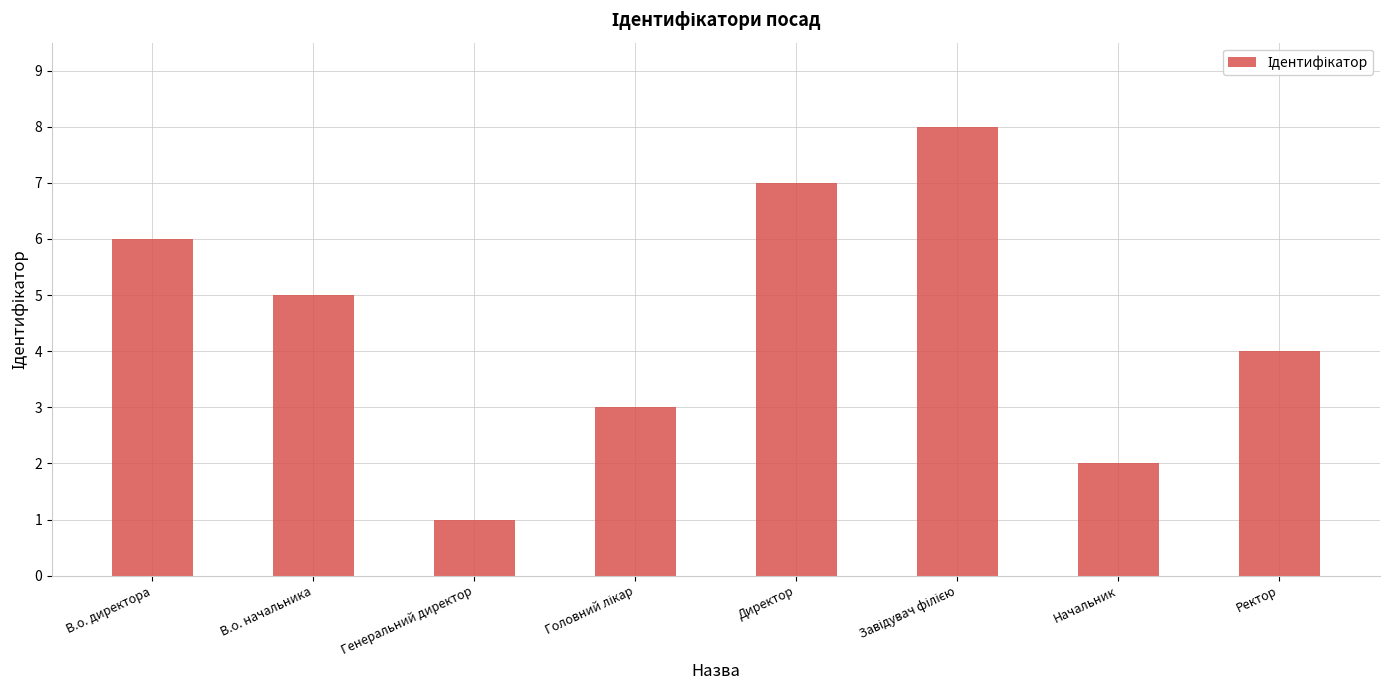

What is the difference between the maximum and minimum values?

7